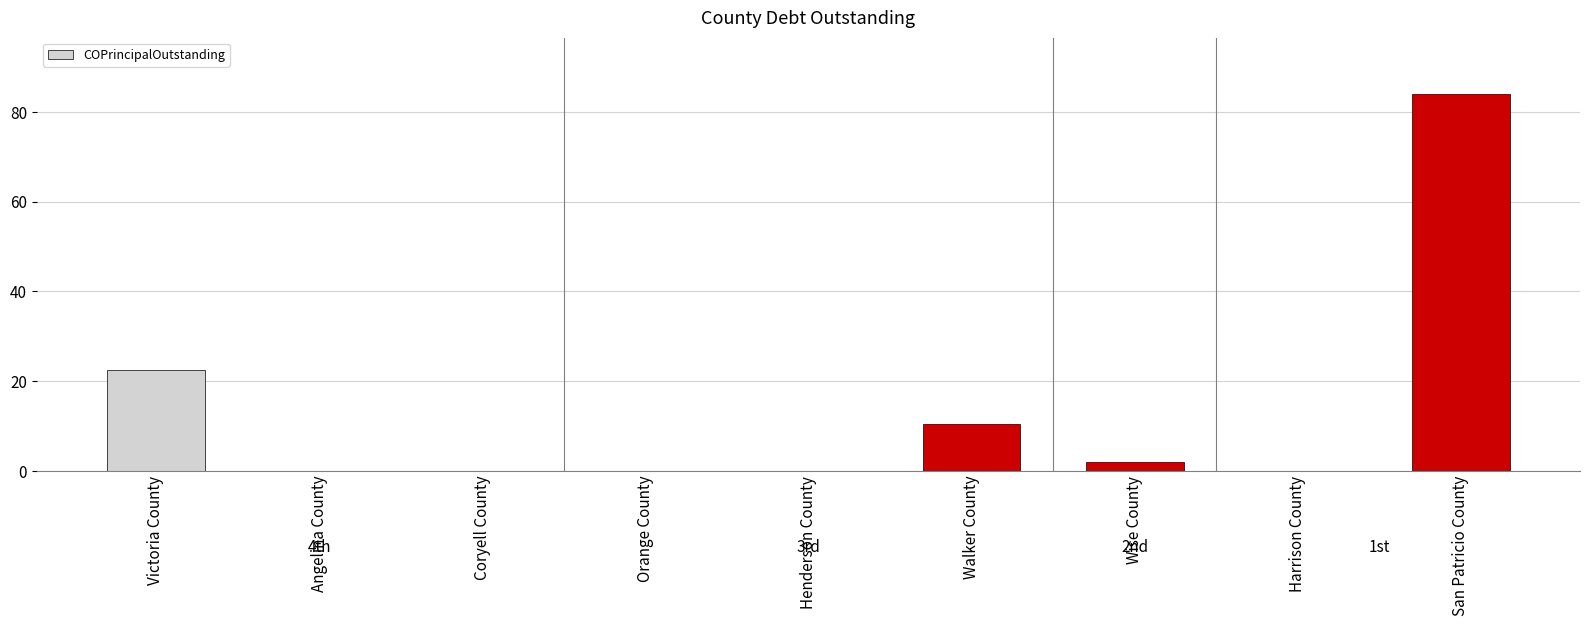

Which category has the highest value across all series?

San Patricio County